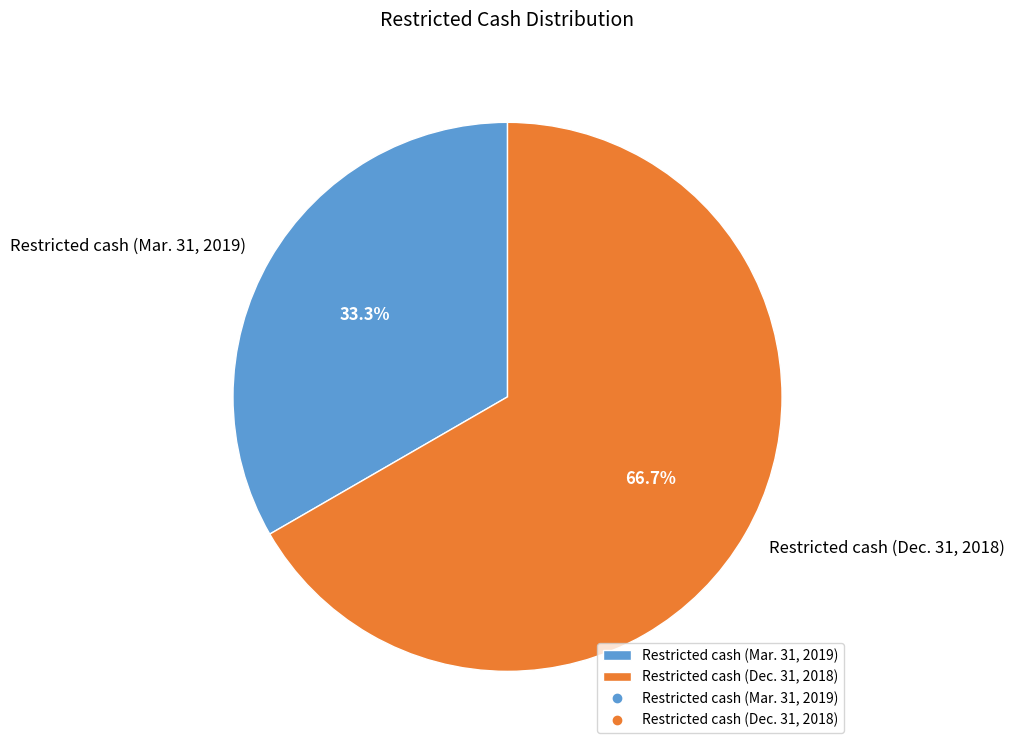

What is the ratio of the value at Restricted cash (Mar. 31, 2019) to the value at Restricted cash (Dec. 31, 2018)?

0.5